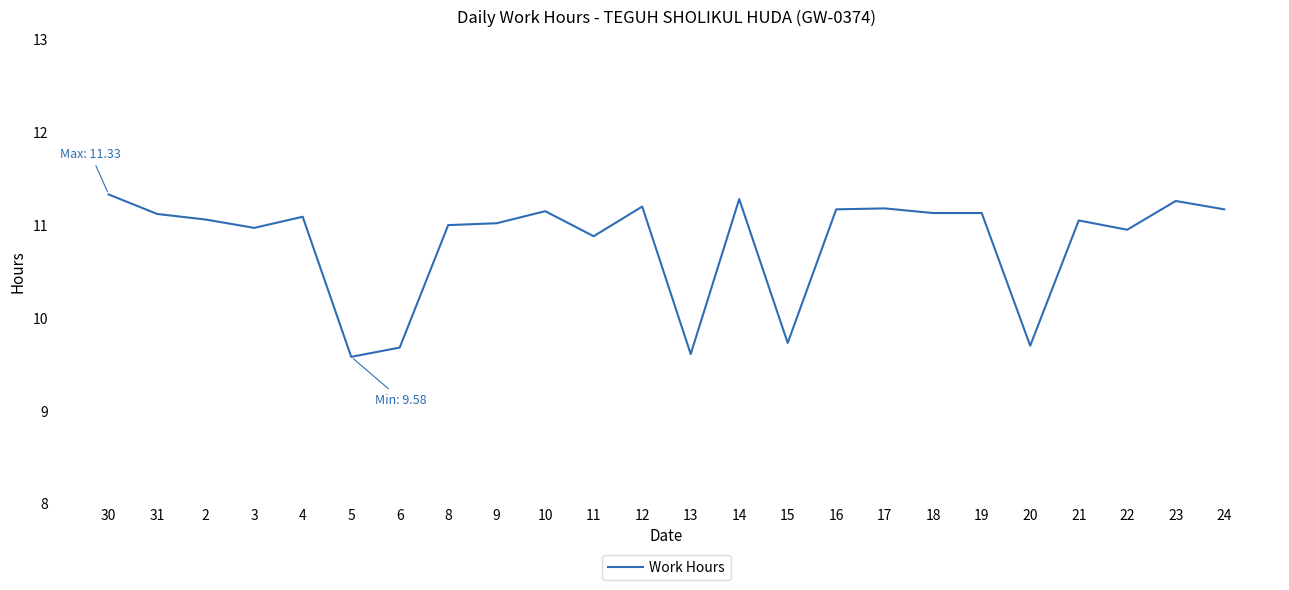

At which label does the data first exceed 11?

30